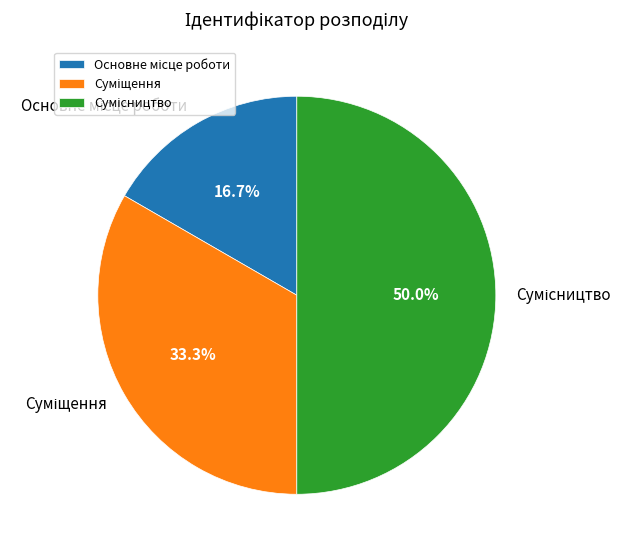

How many slices are in this pie chart?

3